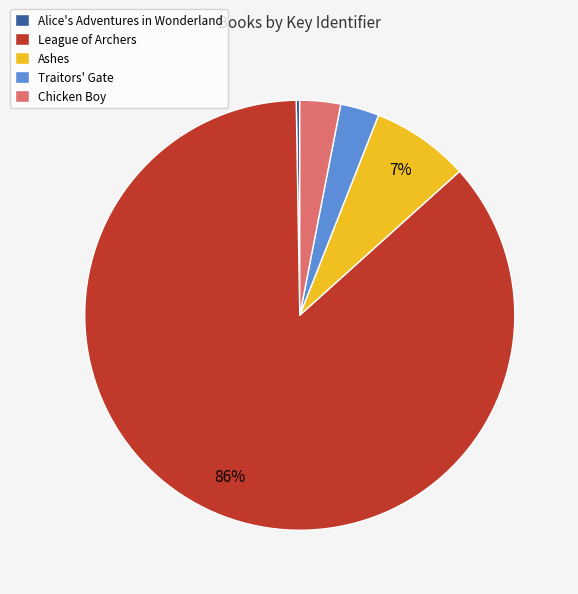

Combined, do Traitors' Gate and Ashes account for over 50%?

No